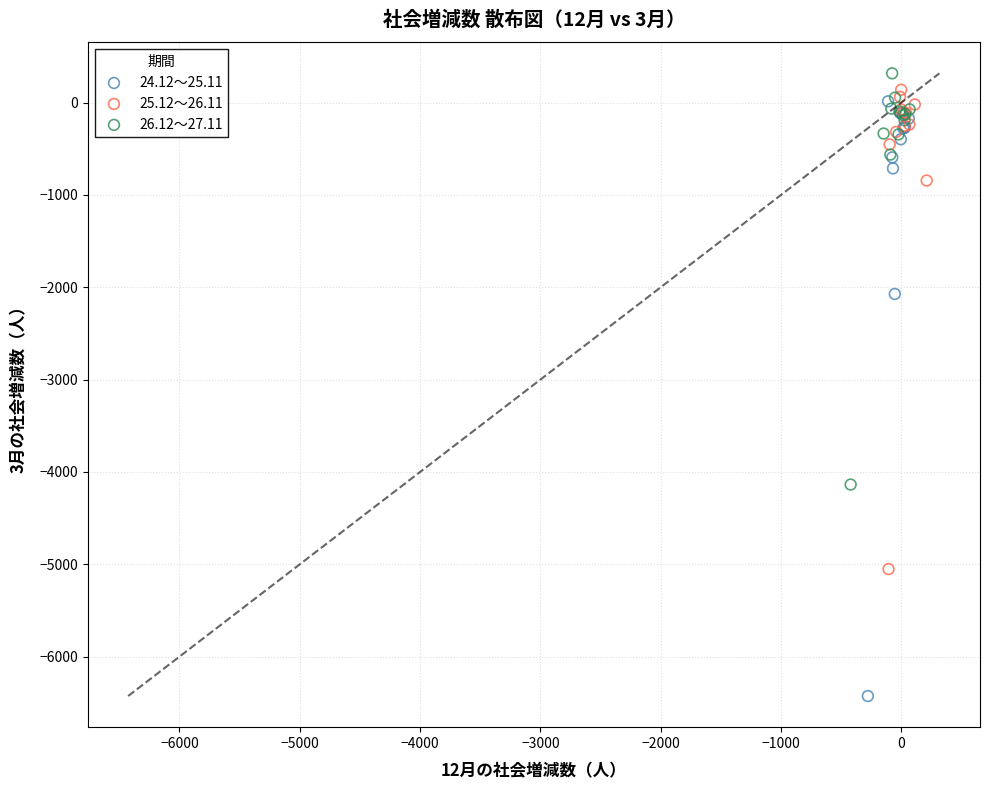

Which series has the largest Y range (max minus min)?

24.12～25.11